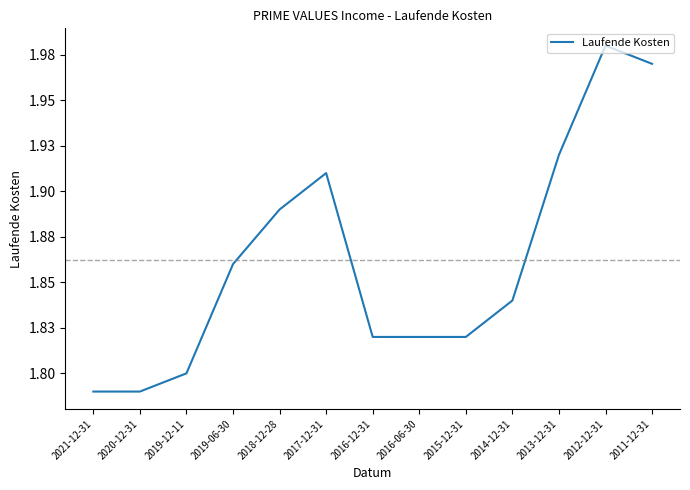

Rank the categories by value from lowest to highest.

2021-12-31, 2020-12-31, 2019-12-11, 2016-12-31, 2016-06-30, 2015-12-31, 2014-12-31, 2019-06-30, 2018-12-28, 2017-12-31, 2013-12-31, 2011-12-31, 2012-12-31